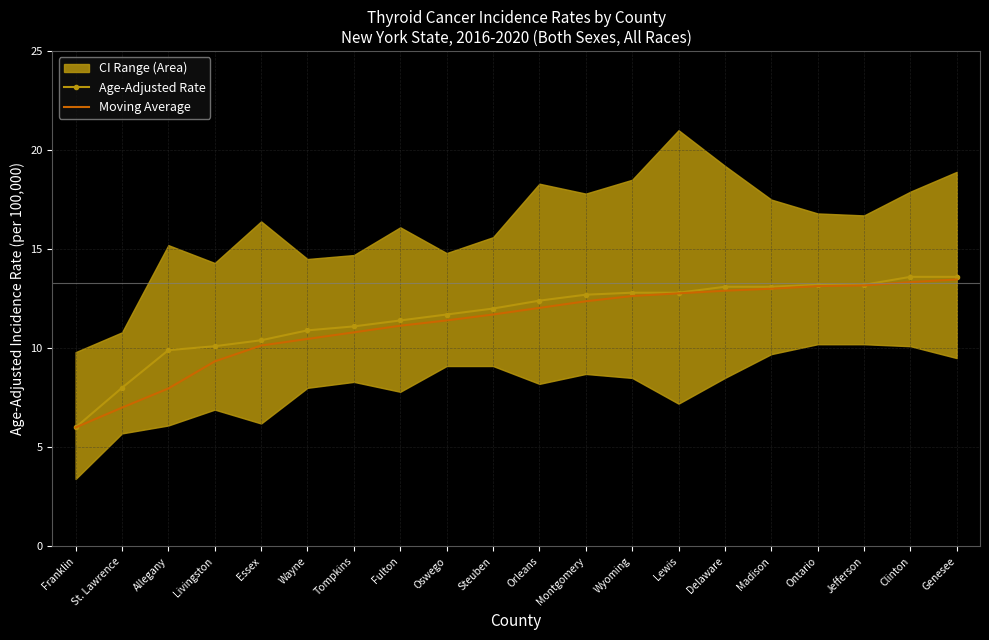

The value of Age-Adjusted Rate at Wyoming is 12.8. True or false?

True